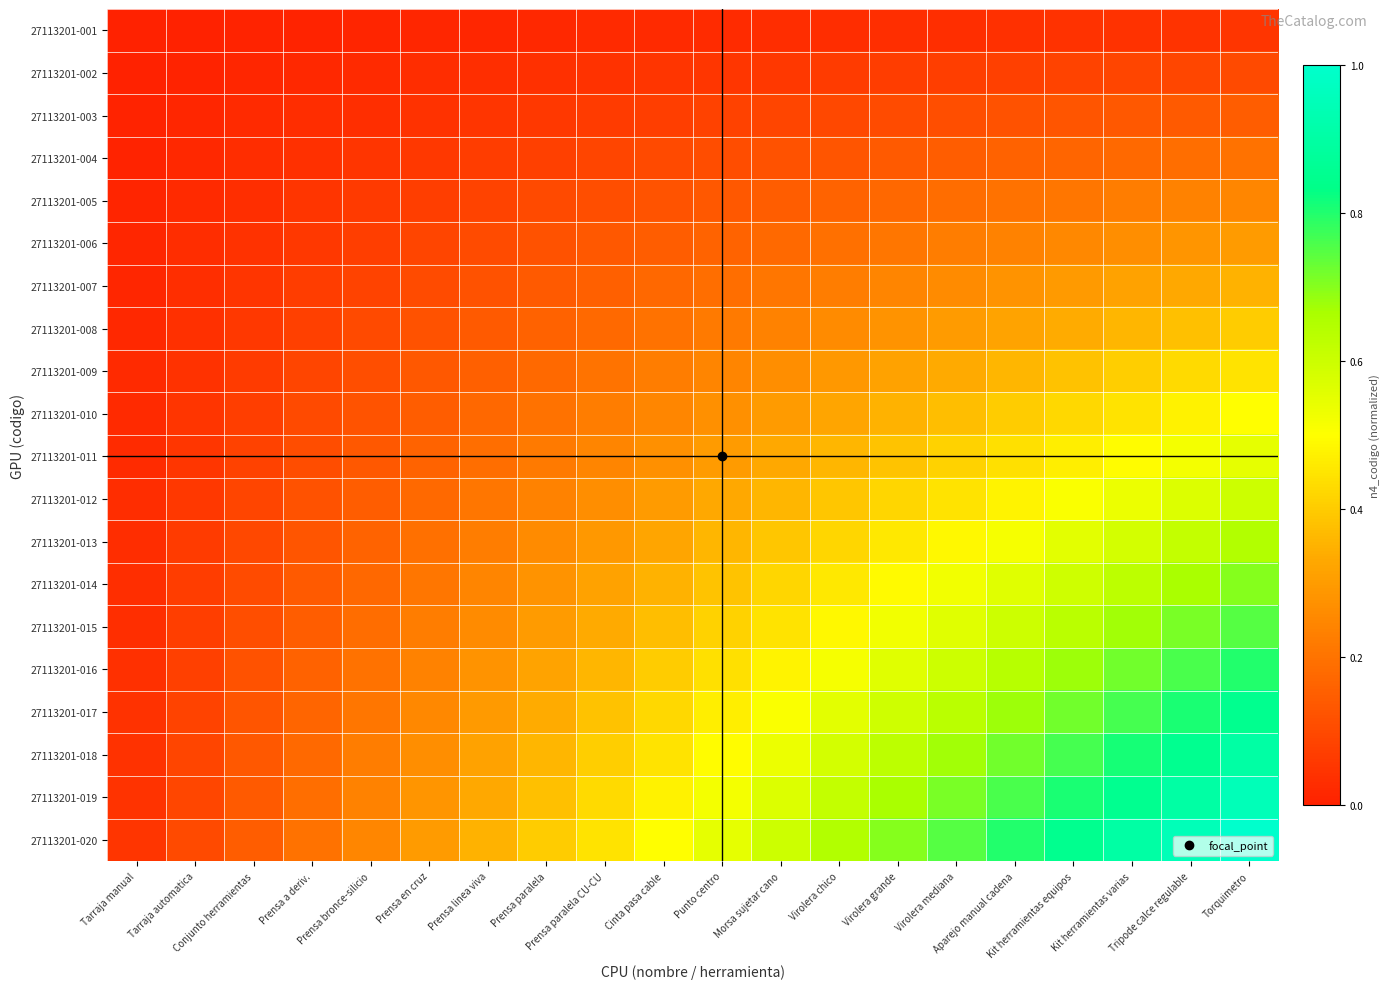

At Morsa sujetar cano, list the series in order from largest to smallest.

27113201-020, 27113201-019, 27113201-018, 27113201-017, 27113201-016, 27113201-015, 27113201-014, 27113201-013, 27113201-012, 27113201-011, 27113201-010, 27113201-009, 27113201-008, 27113201-007, 27113201-006, 27113201-005, 27113201-004, 27113201-003, 27113201-002, 27113201-001